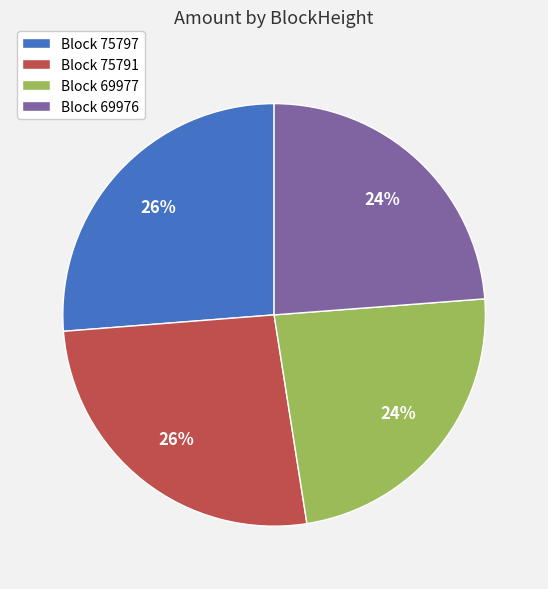

What percentage is the Block 75797 slice, to the nearest percent?

26%